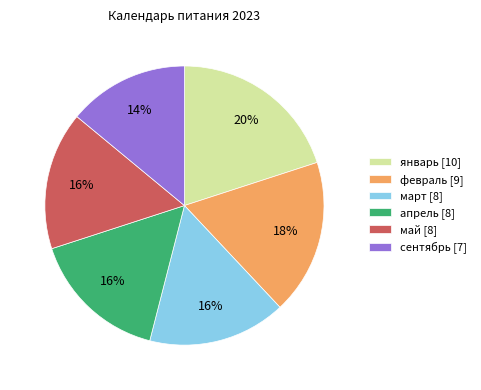

Approximately how many times larger is the value at январь compared to февраль?

1.1